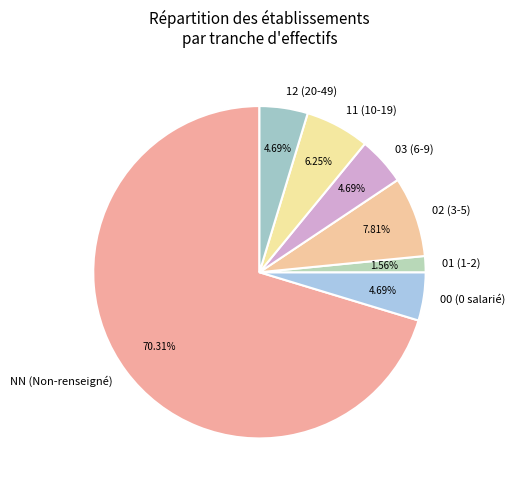

Which slice is the largest?

NN